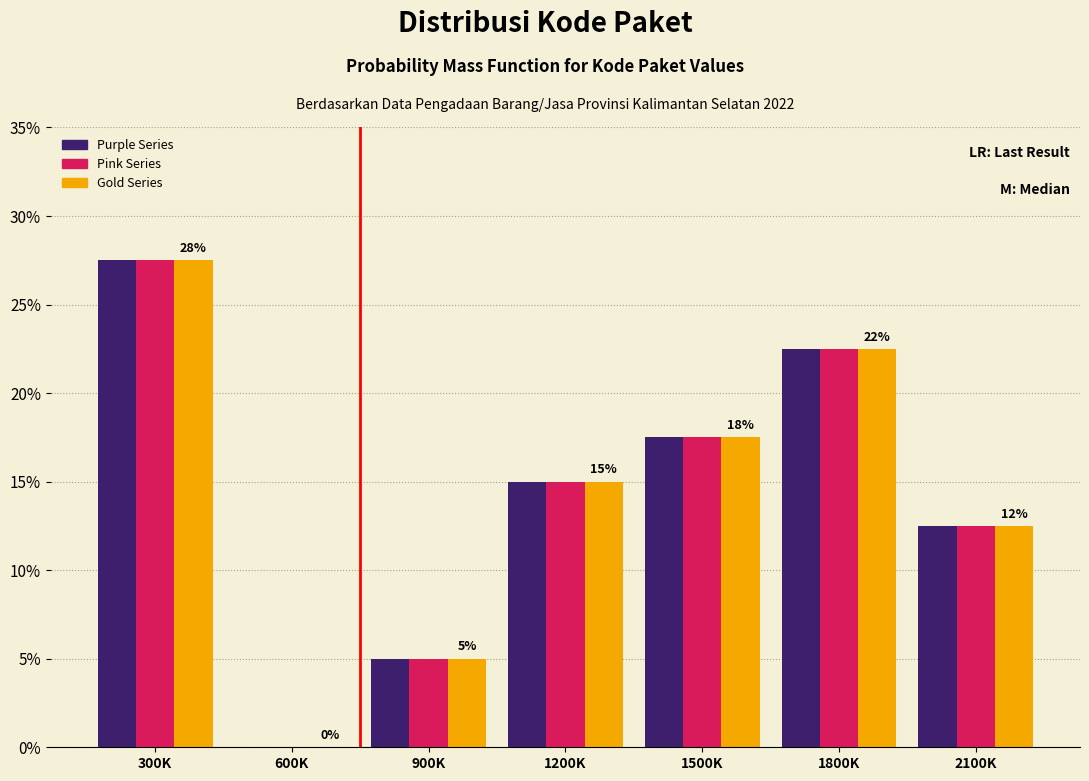

Reading left to right, list all the values displayed in this chart.

Purple Series: 300K=27.5	600K=0.0	900K=5.0	1200K=15.0	1500K=17.5	1800K=22.5	2100K=12.5
Pink Series: 300K=27.5	600K=0.0	900K=5.0	1200K=15.0	1500K=17.5	1800K=22.5	2100K=12.5
Gold Series: 300K=27.5	600K=0.0	900K=5.0	1200K=15.0	1500K=17.5	1800K=22.5	2100K=12.5